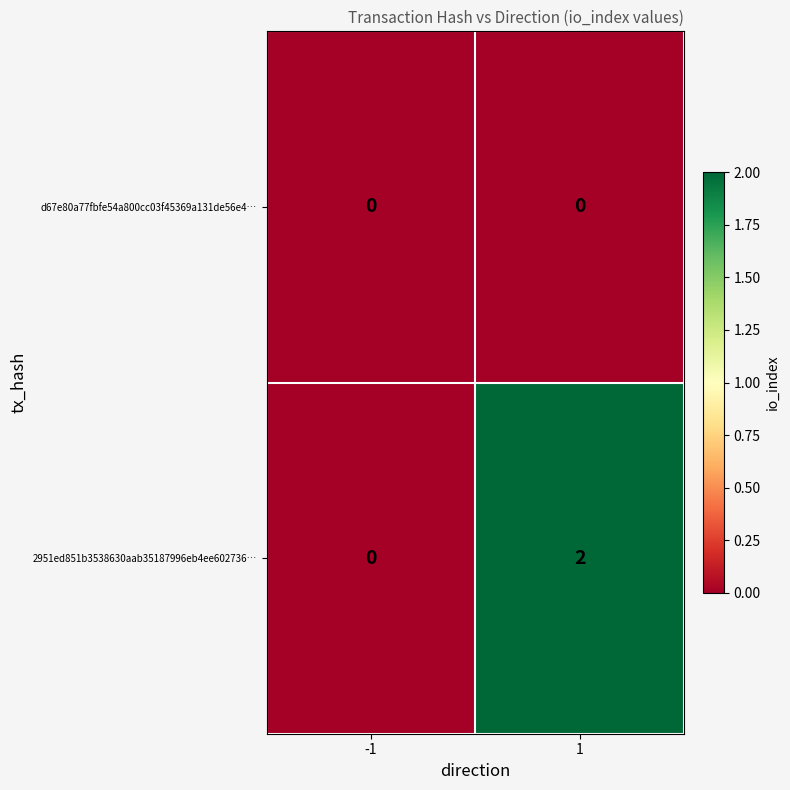

Reading left to right, what are all the values shown in this chart?

d67e80a77fbfe54a800cc03f45369a131de56e4…: -1=0	1=0
2951ed851b3538630aab35187996eb4ee602736…: -1=0	1=2